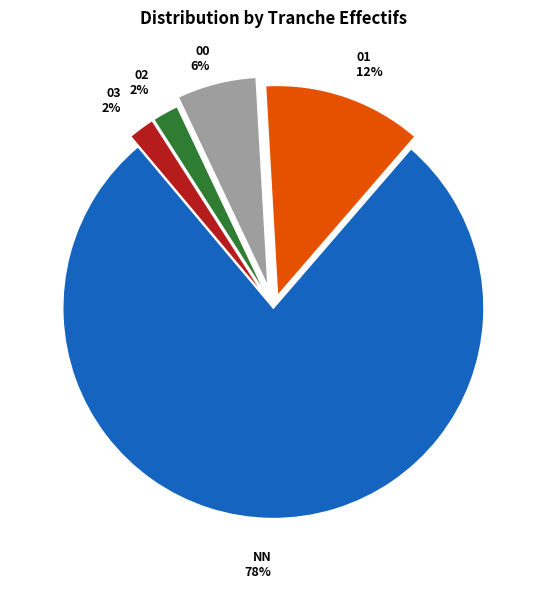

What is the largest slice in the pie chart?

NN